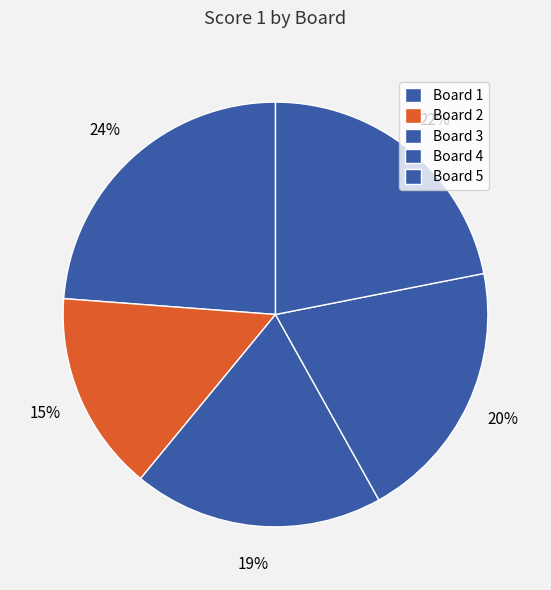

How many slices are in this pie chart?

5